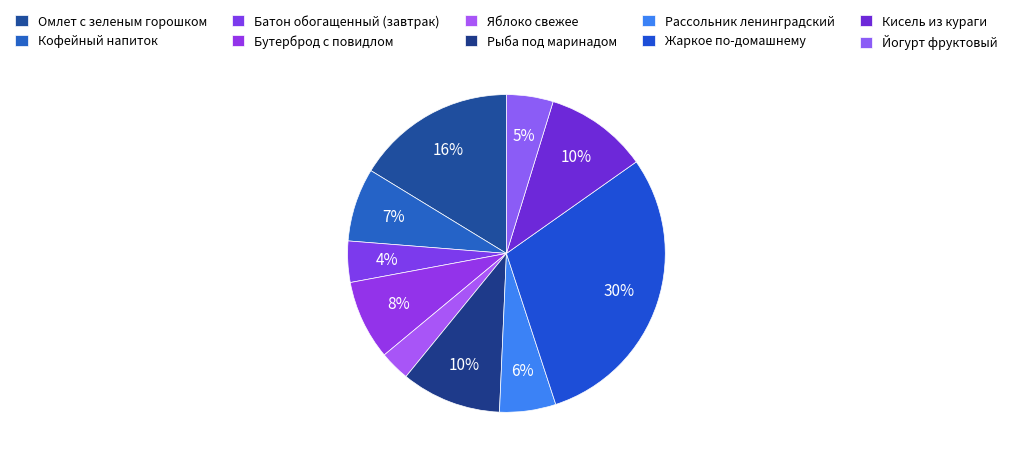

Does Кисель из кураги account for over 50% of the chart?

No